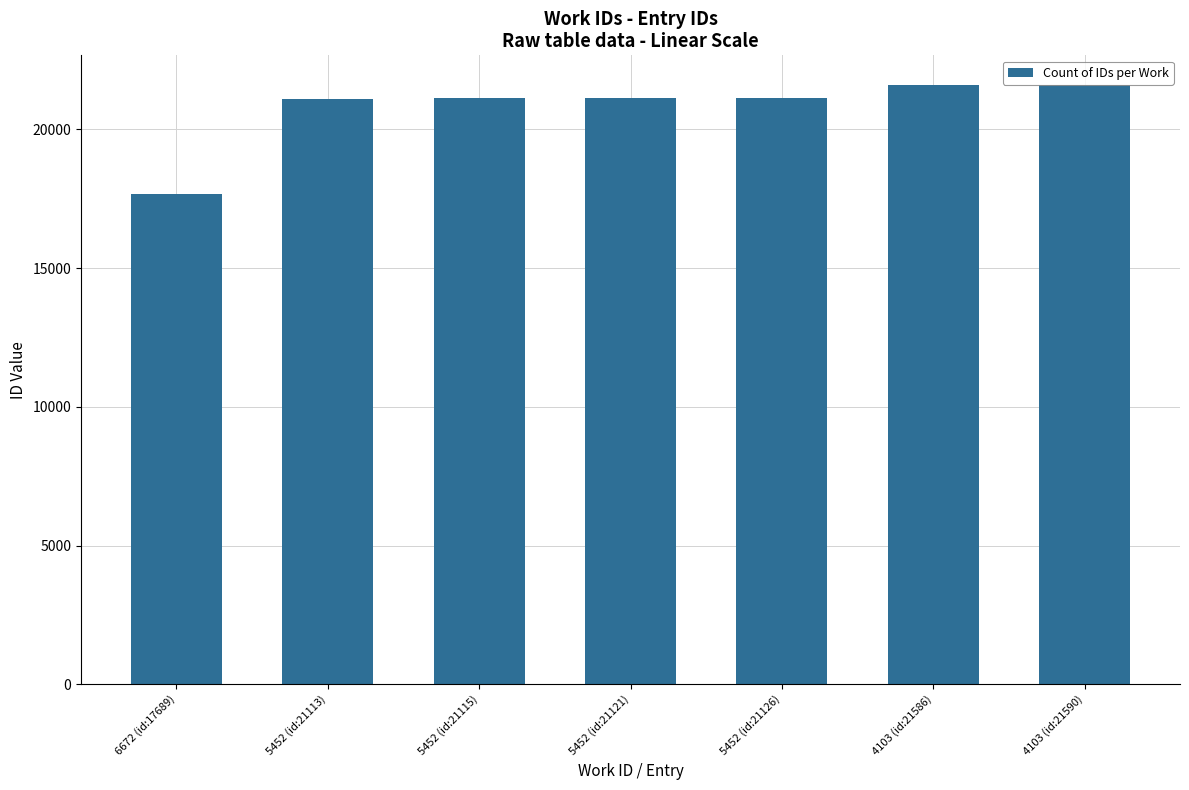

What is the difference between the maximum and second lowest values?

477